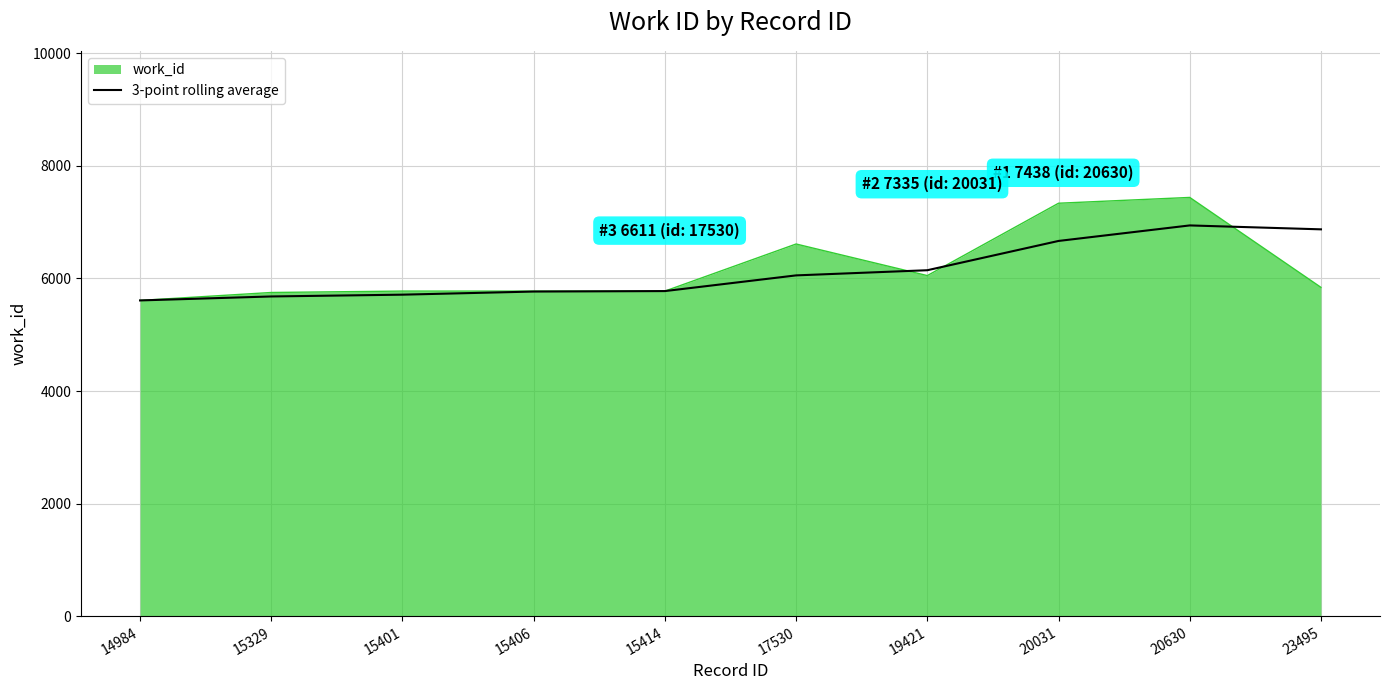

What is the difference between the highest and lowest values at 17530?

557.3